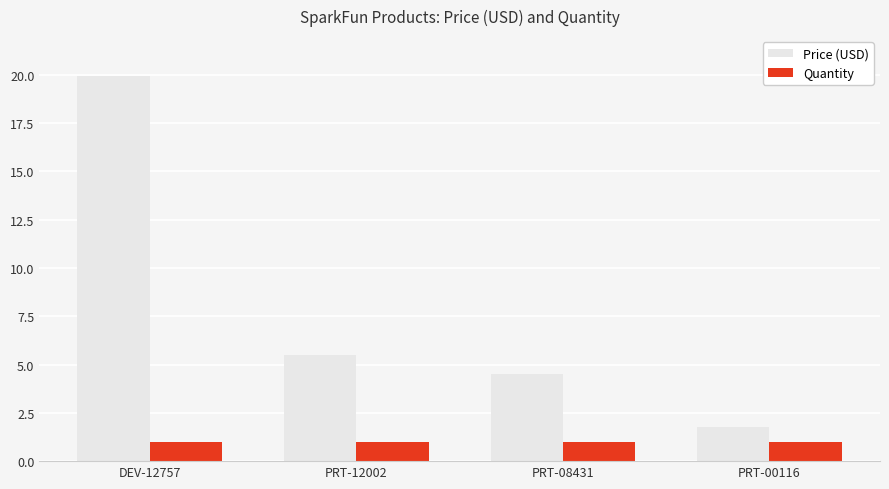

What is the sum of all Price (USD) values?

31.7